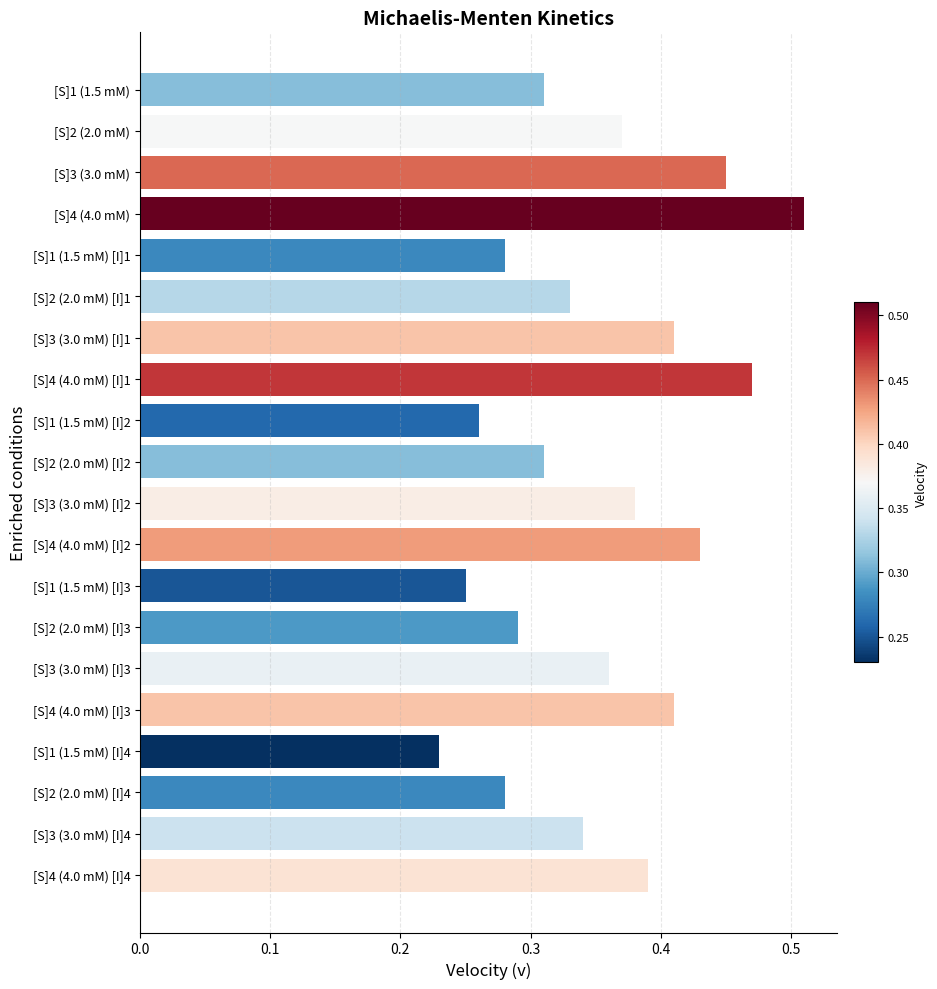

Between [S]4 (4.0 mM) [I]2 and [S]1 (1.5 mM), which is larger?

[S]4 (4.0 mM) [I]2